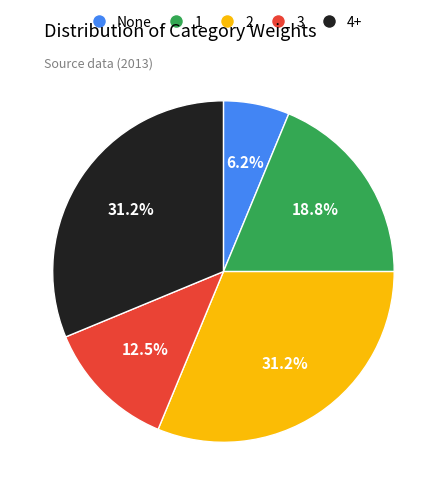

What is the smallest slice in the pie chart?

None